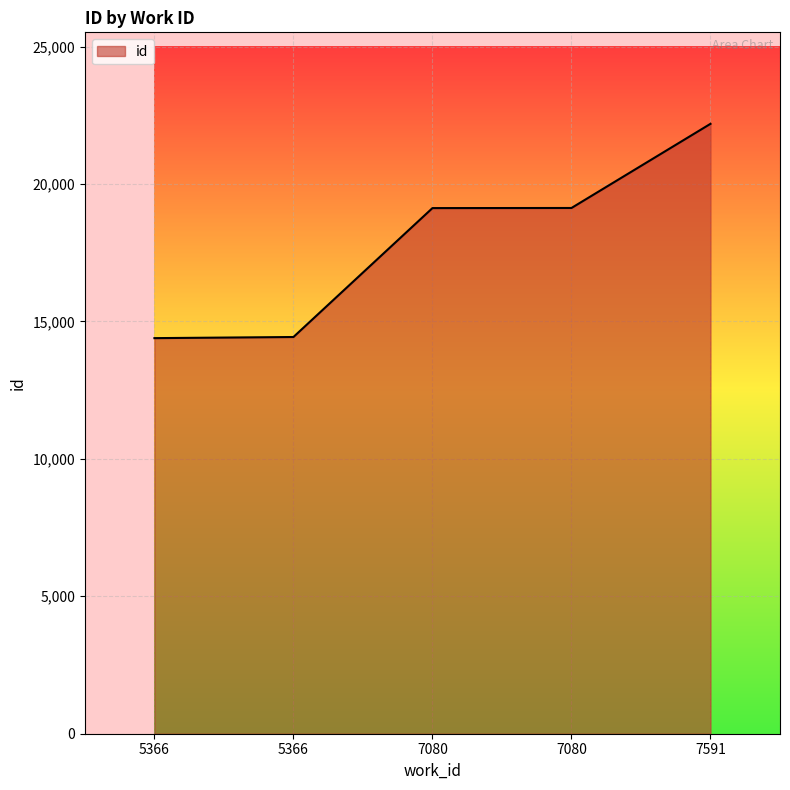

Count the number of categories in the chart.

5